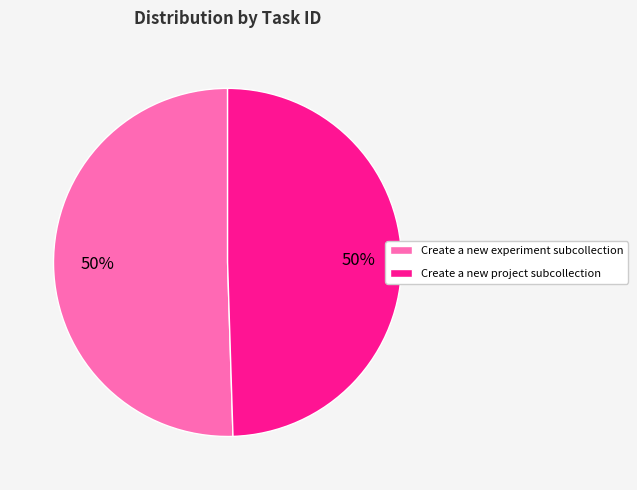

The Create a new project subcollection slice represents 50% of the pie. True or false?

True